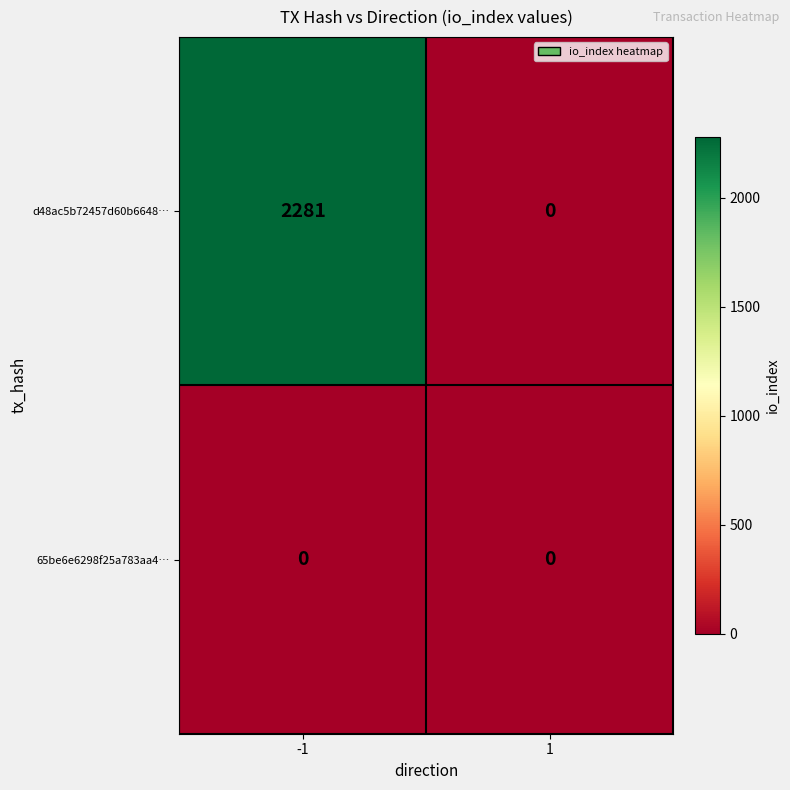

What is the sum of all d48ac5b72457d60b6648… values?

2281